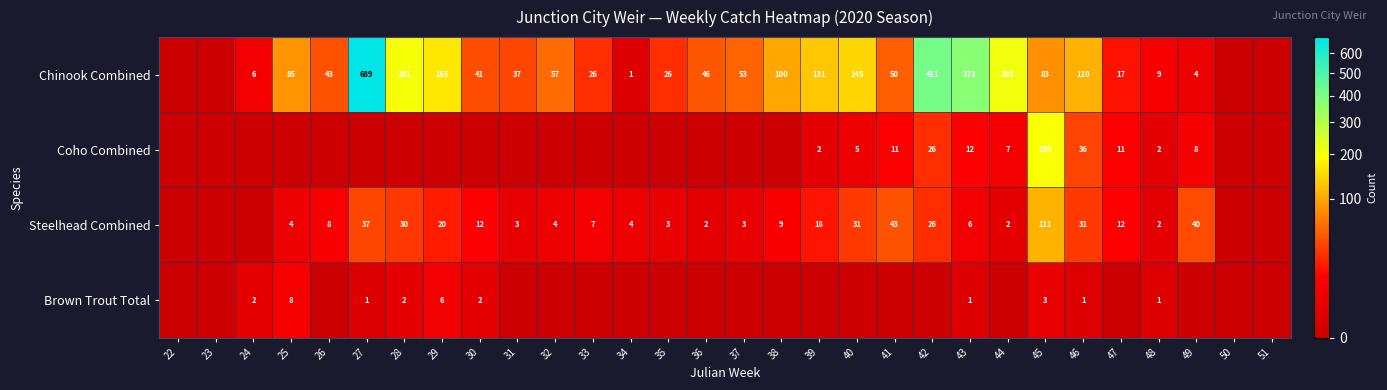

Is the value of Coho Combined at 49 greater than the value of Steelhead Combined at 43?

Yes